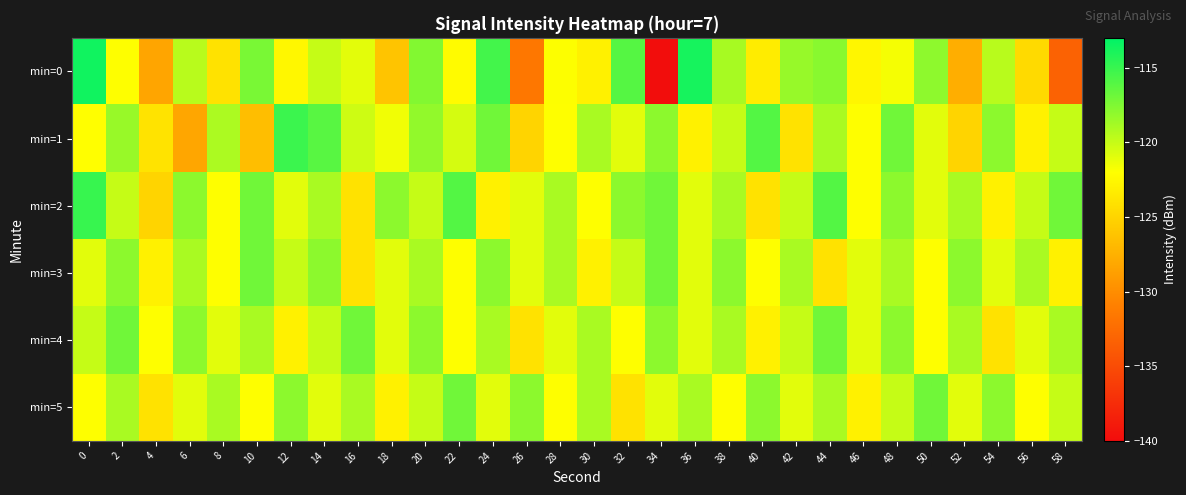

Between 34 and 48, which series saw the biggest shift?

min=0